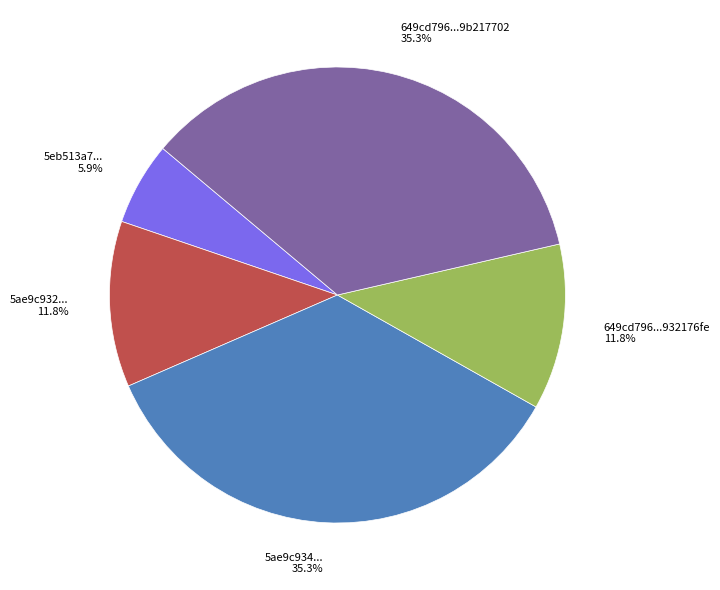

What percentage is NOT represented by 5eb513a7... 5.9%?

94.1%